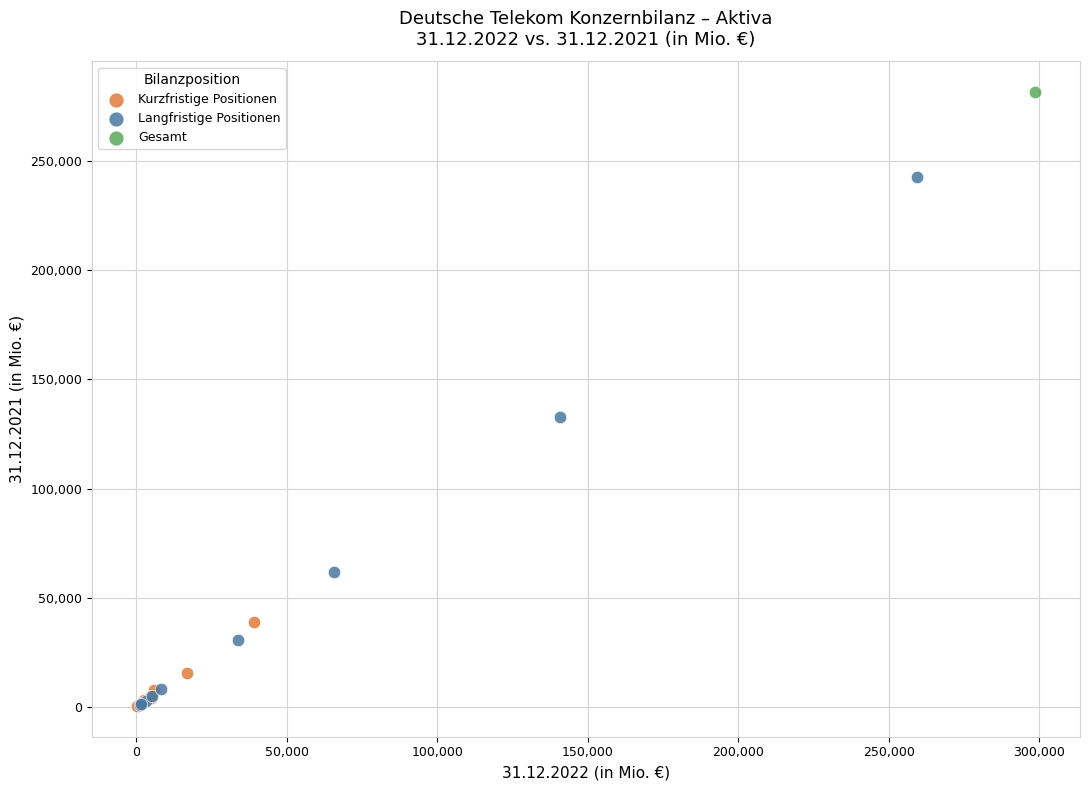

What are all the series names shown in the legend?

Kurzfristige Positionen, Langfristige Positionen, Gesamt